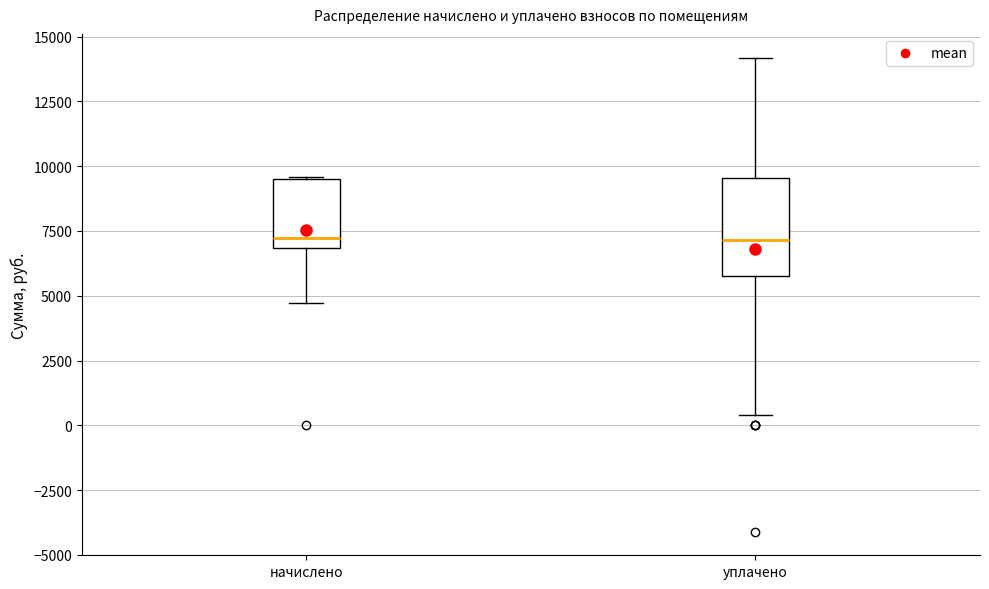

Reading left to right, read every box against the y-axis: the position of its median line, the range the box covers, and the ends of its whiskers. The values are not printed on the chart, so give them approximately, as read against the axis.

начислено: median 7000 (just above the box's lower edge), box 7000 to 9500, whiskers 4500 to 9500
уплачено: median 7000, box 6000 to 9500, whiskers 500 to 14000